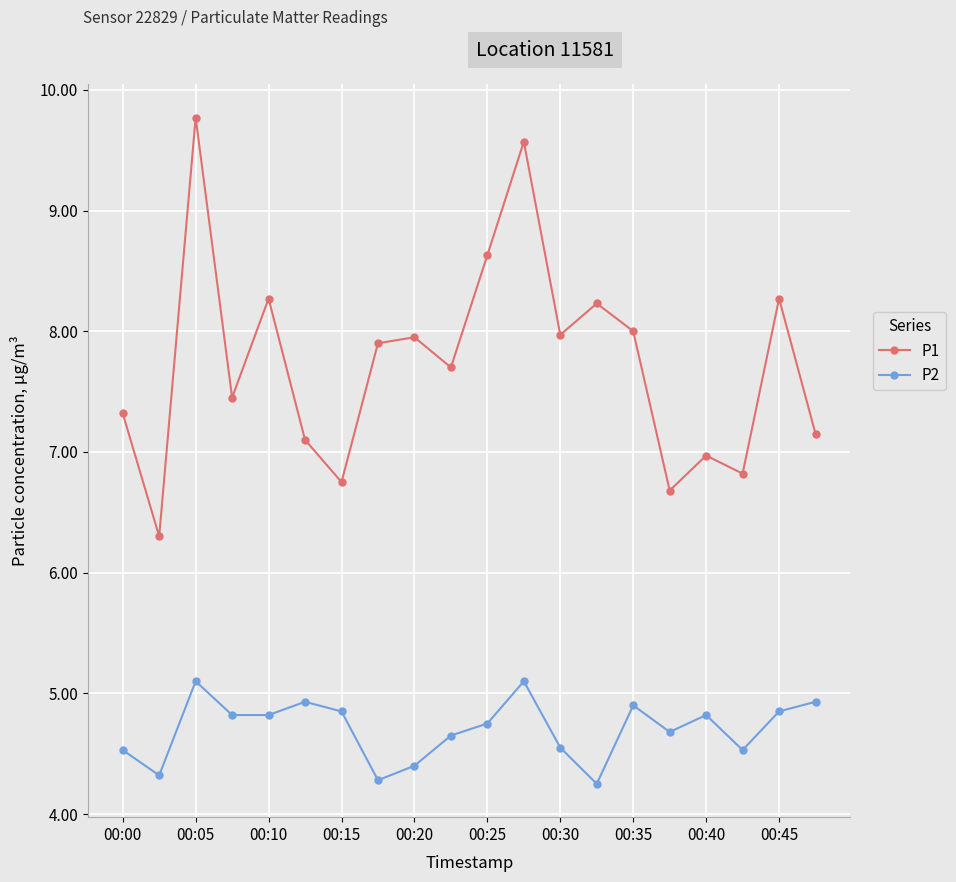

What is the difference between the maximum and second lowest values in the P1 series?

3.1